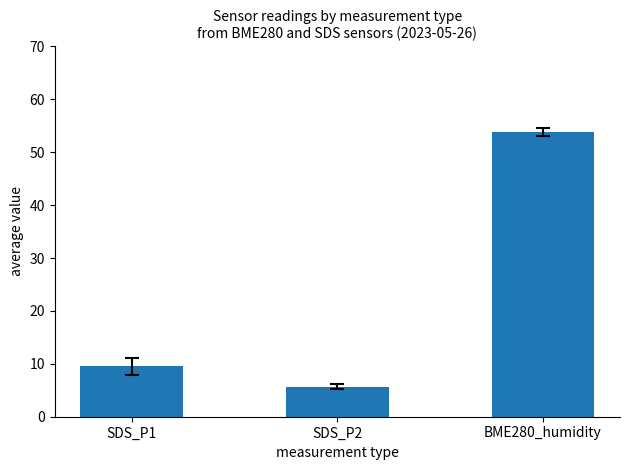

Which label corresponds to the smallest value in the chart?

SDS_P2